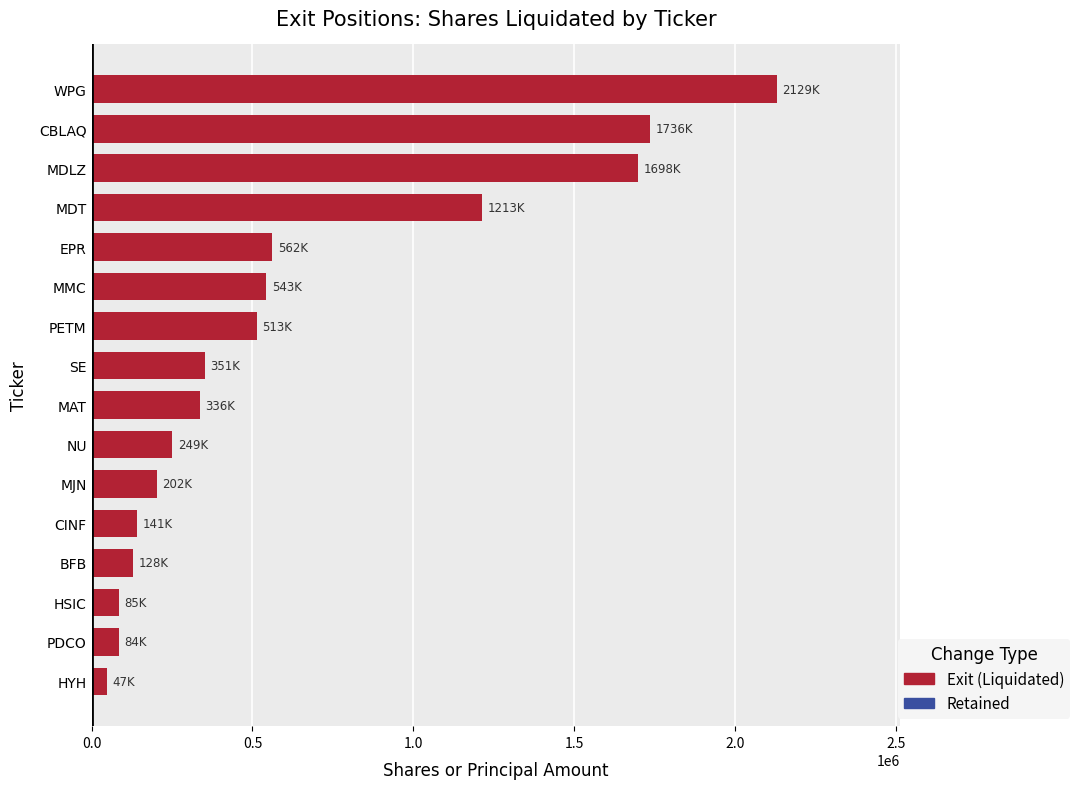

What is the difference between the maximum and minimum values?

2082260